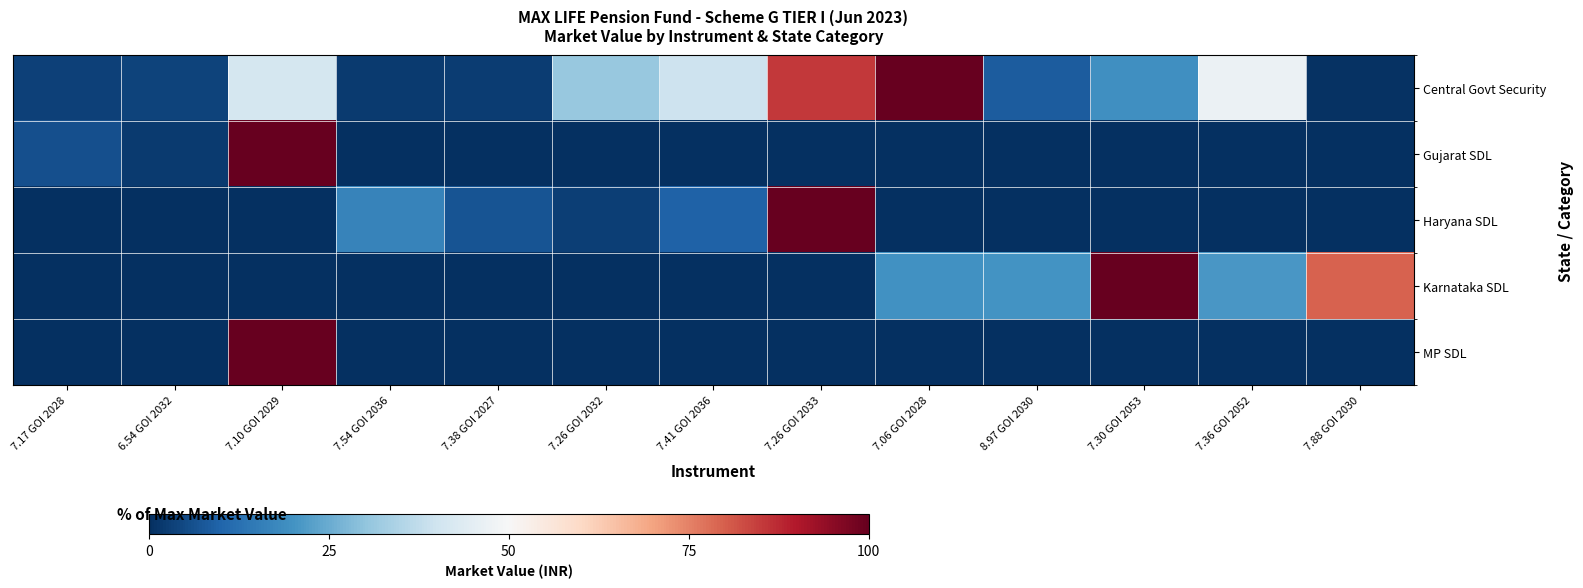

Which has a higher value, 7.26 GOI 2032 or 7.06 GOI 2028?

7.06 GOI 2028